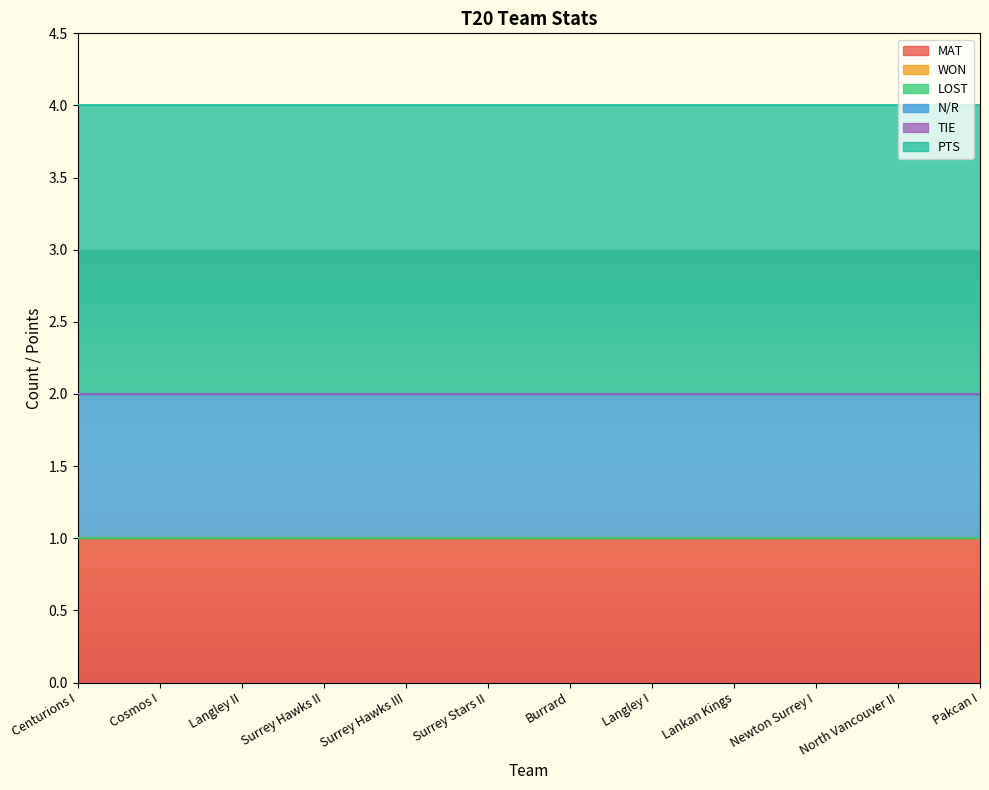

Count the number of categories in the chart.

12